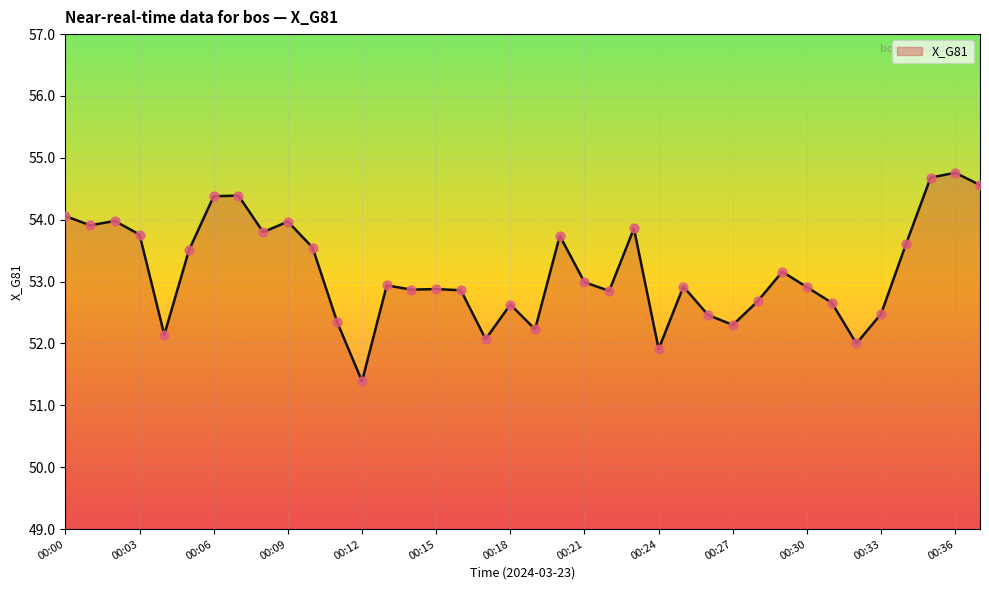

What is the greatest value displayed?

54.8